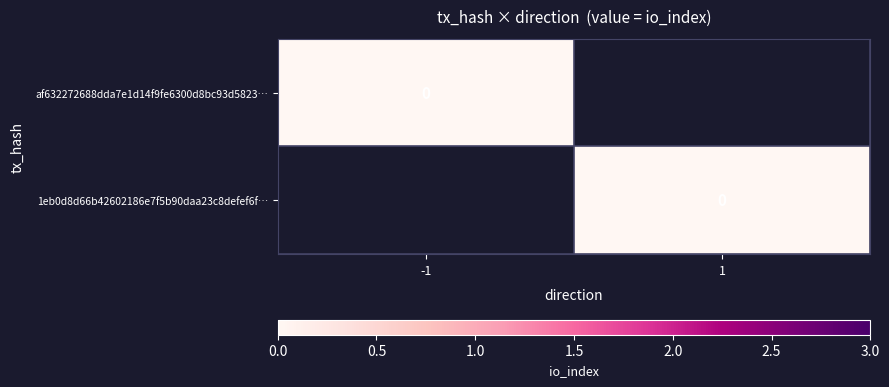

List the series in order of their overall mean, highest first.

1eb0d8d66b42602186e7f5b90daa23c8defef6f…, af632272688dda7e1d14f9fe6300d8bc93d5823…